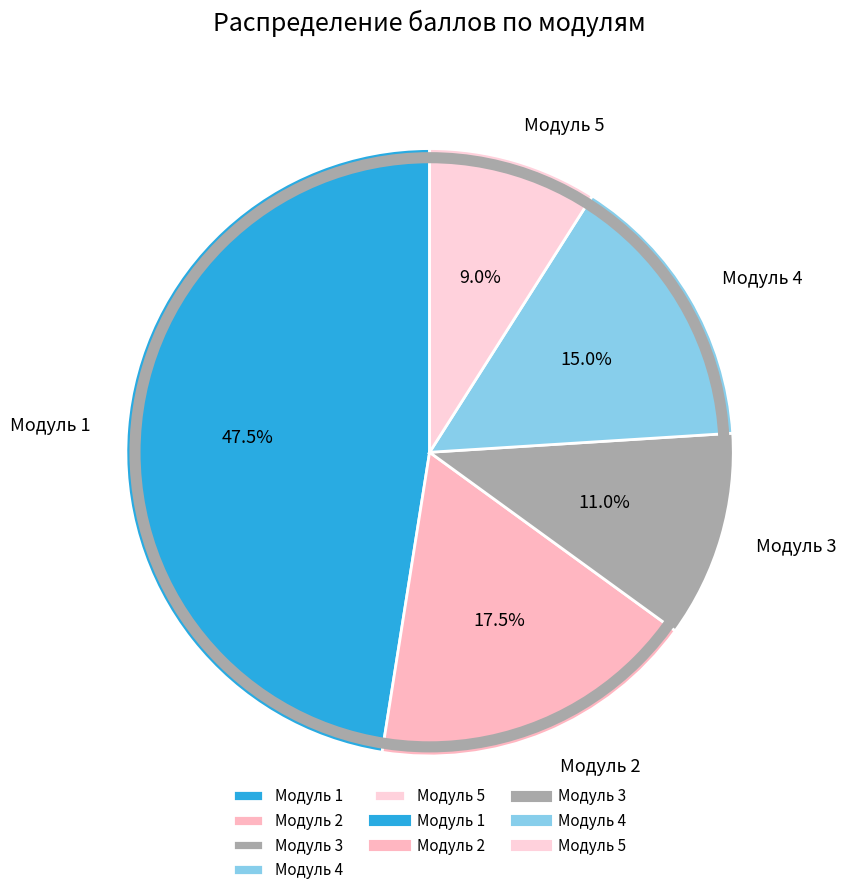

To the nearest percent, what is the difference between the Модуль 5 and Модуль 3 slice percentages?

2%